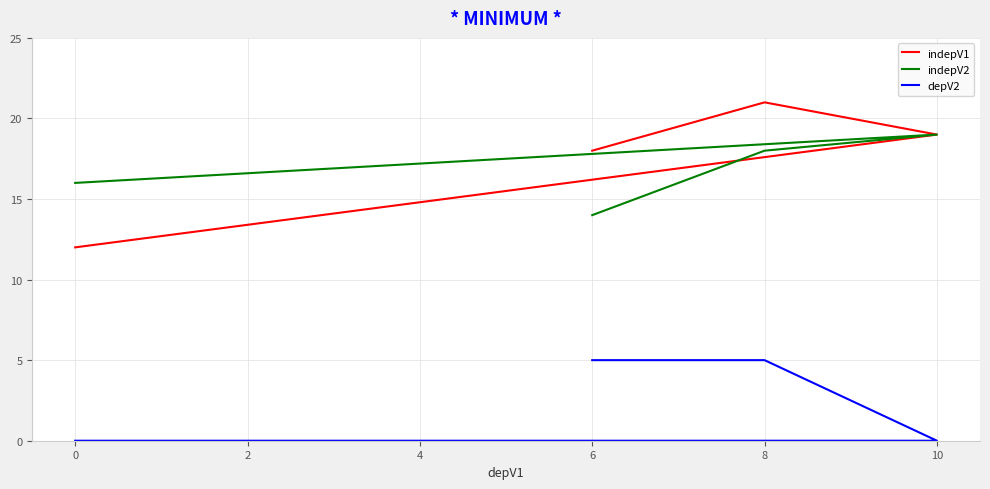

What is the average value of the indepV1 series?

18